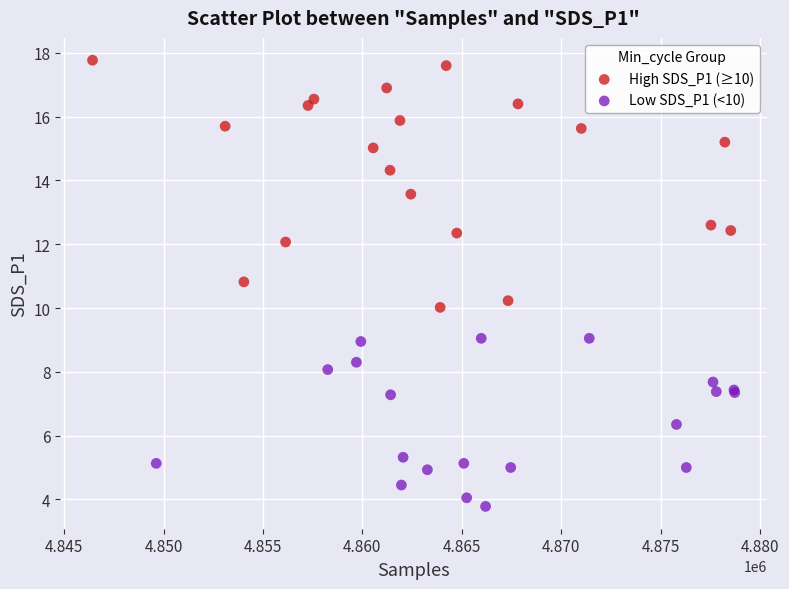

Which series contains the highest Y value?

High SDS_P1 (≥10)